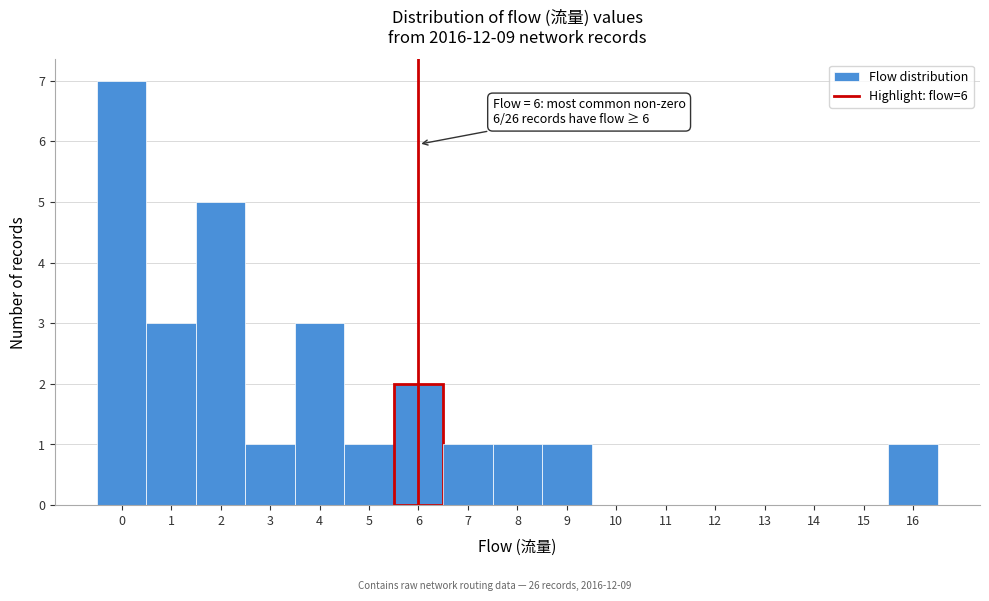

Over which range of the x-axis is the bar tallest?

-0.5 to 0.5